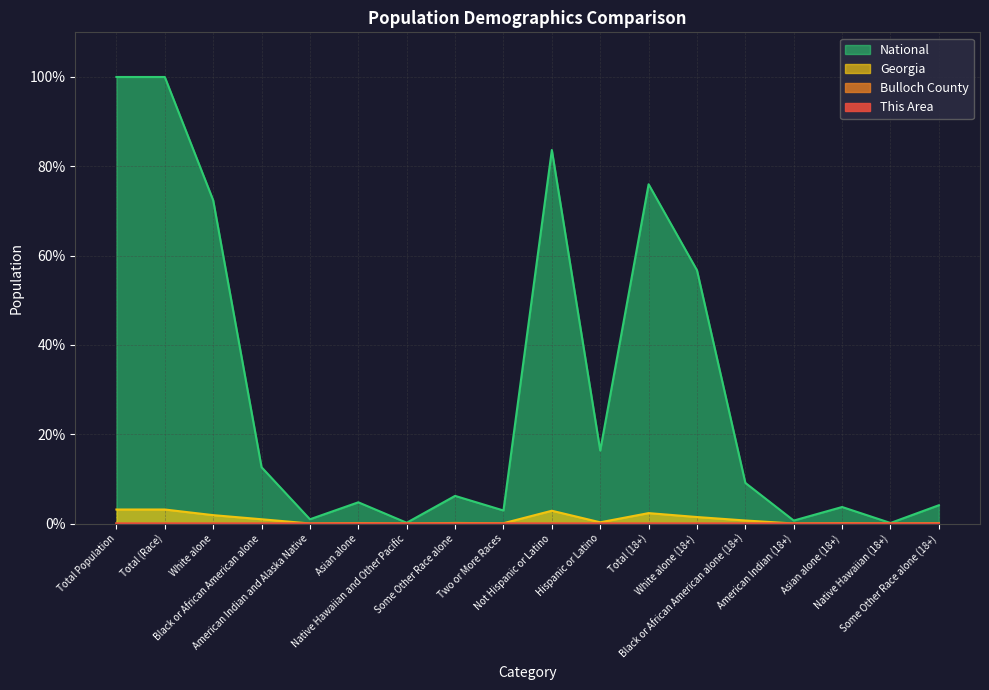

In Georgia, how many points are higher than both neighbors (excluding endpoints)?

5